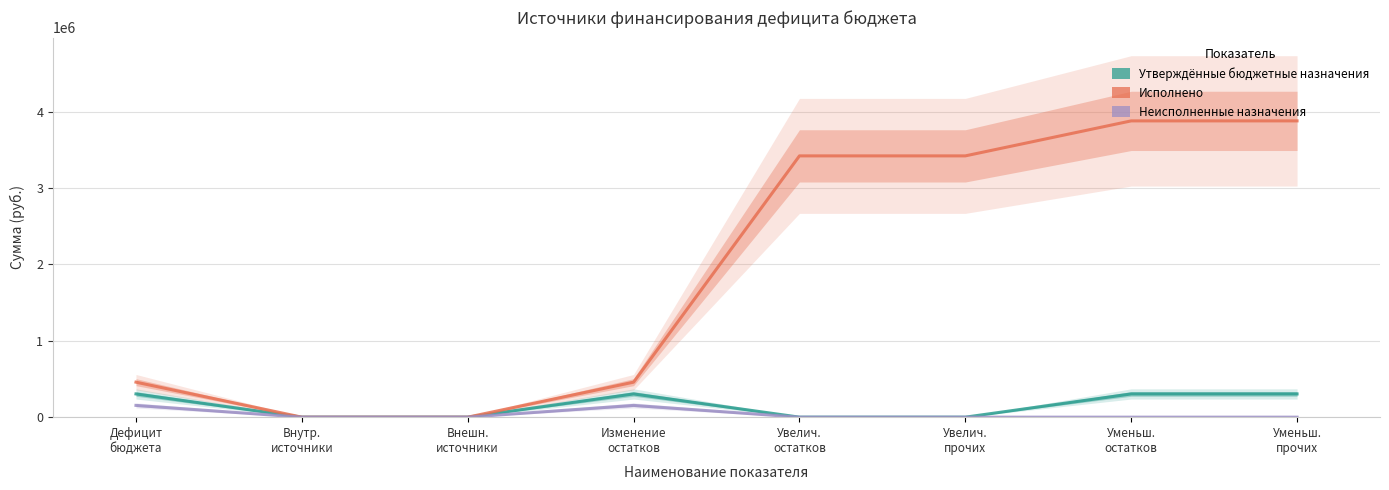

List the series in order of their peak value, lowest first.

Неисполненные назначения, Утверждённые бюджетные назначения, Исполнено